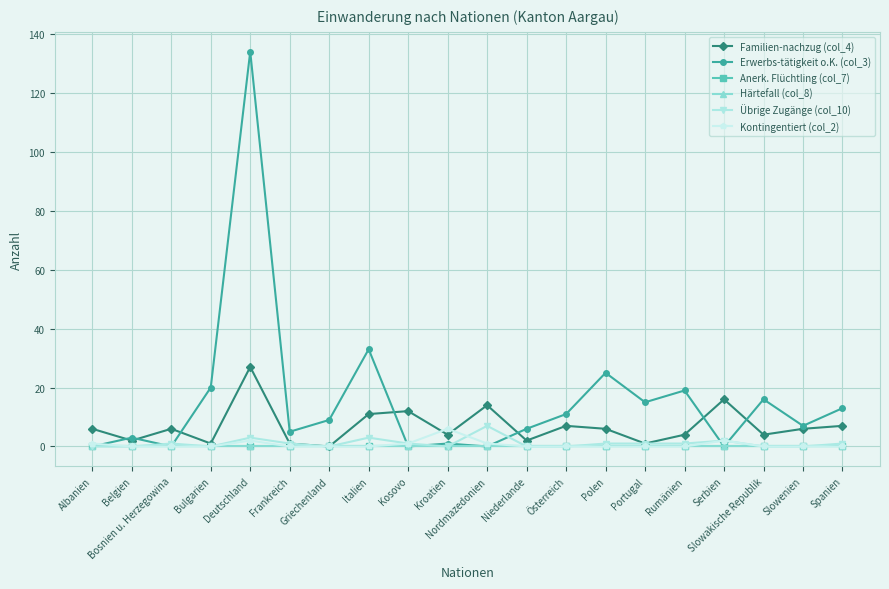

Is the value of Übrige Zugänge (col_10) at Bulgarien greater than the value of Kontingentiert (col_2) at Polen?

No